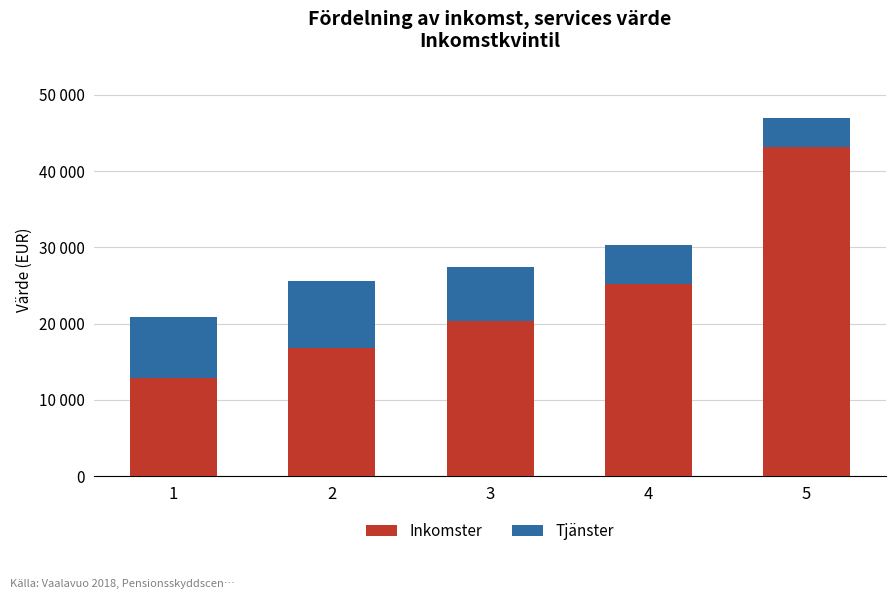

Are the bars grouped side by side (vs. stacked)?

No